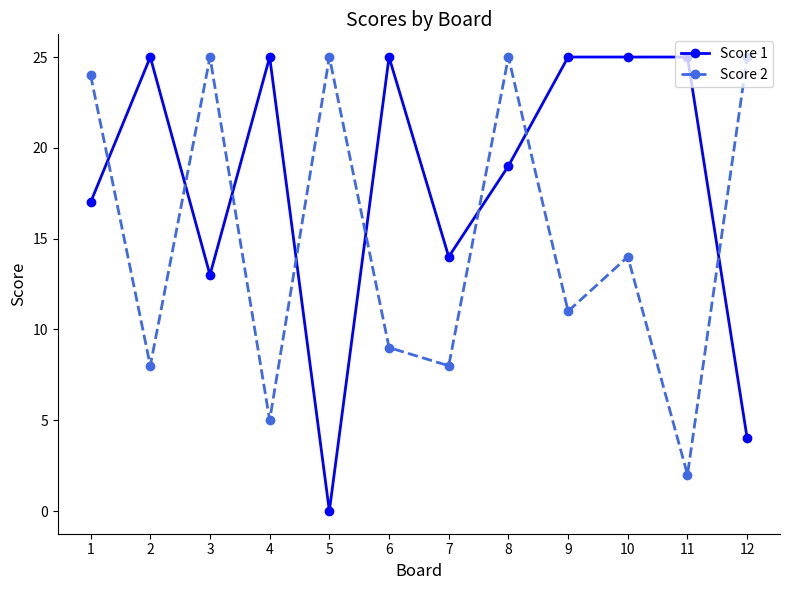

Which category has the lowest value in the Score 2 series?

11